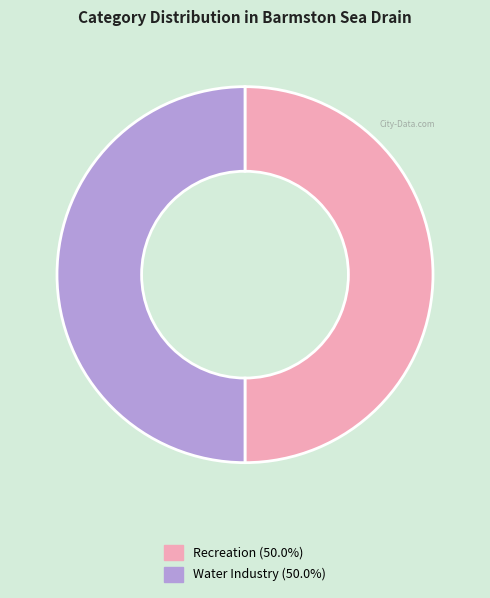

Combined, do Recreation and Water Industry account for over 50%?

Yes